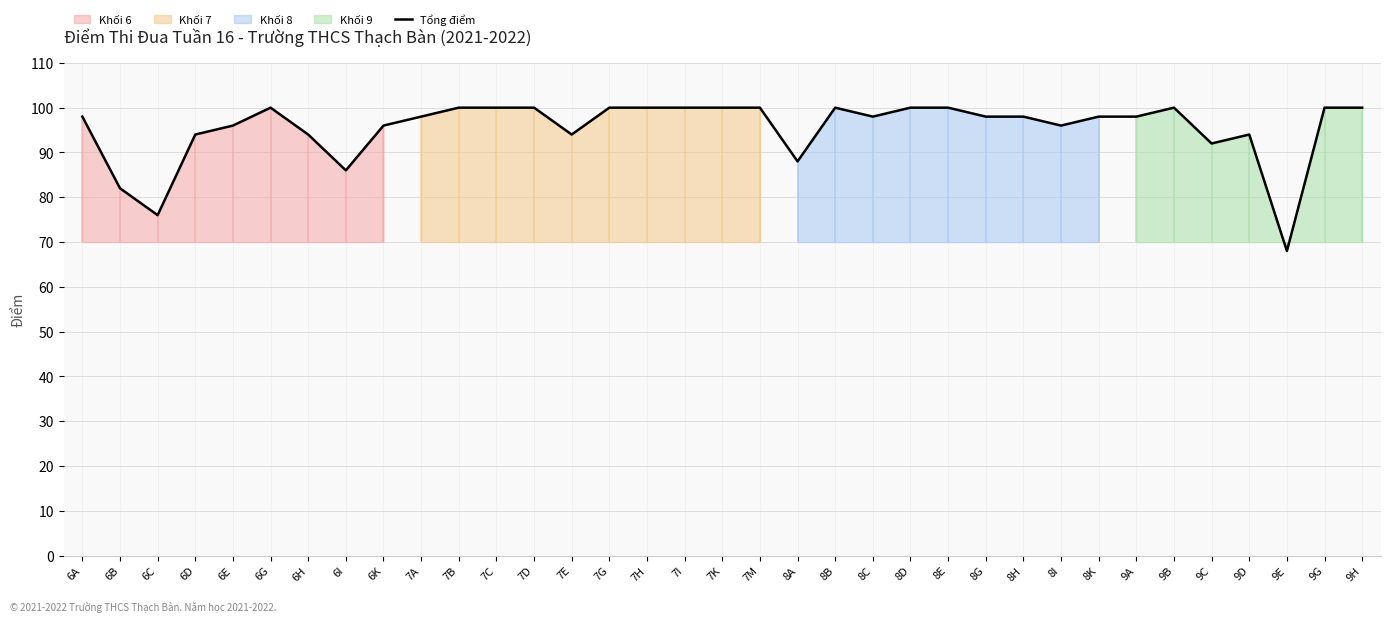

How many lines are shown in the chart?

1